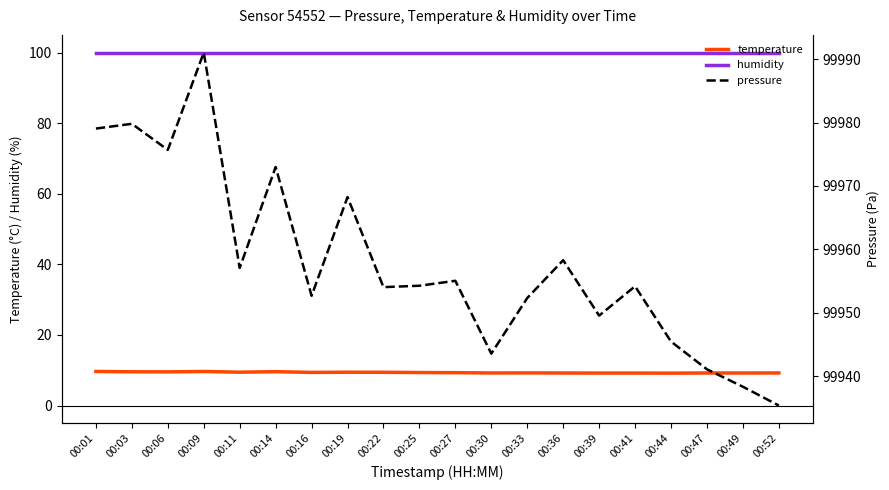

Which has a higher value, 00:14 or 00:19?

00:14